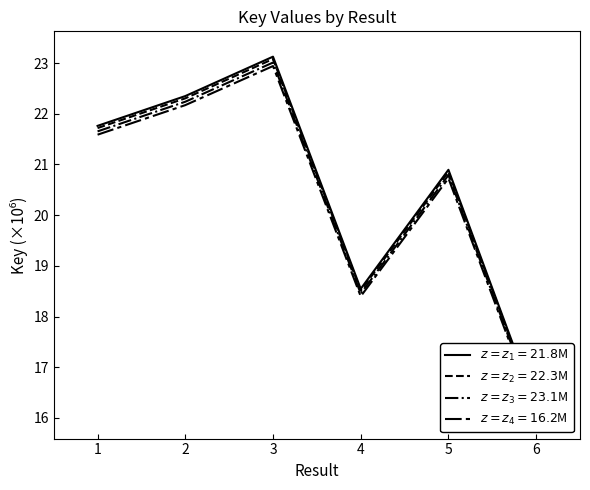

True or false: Result 3: Key=23126865 has more than 1 interior local peaks.

False